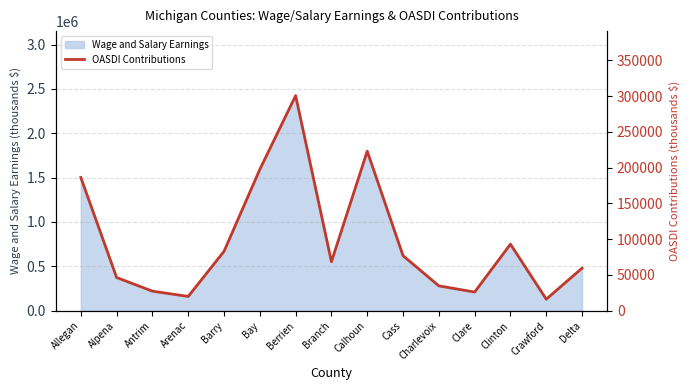

True or false: the data shows 56325 at Barry.

False